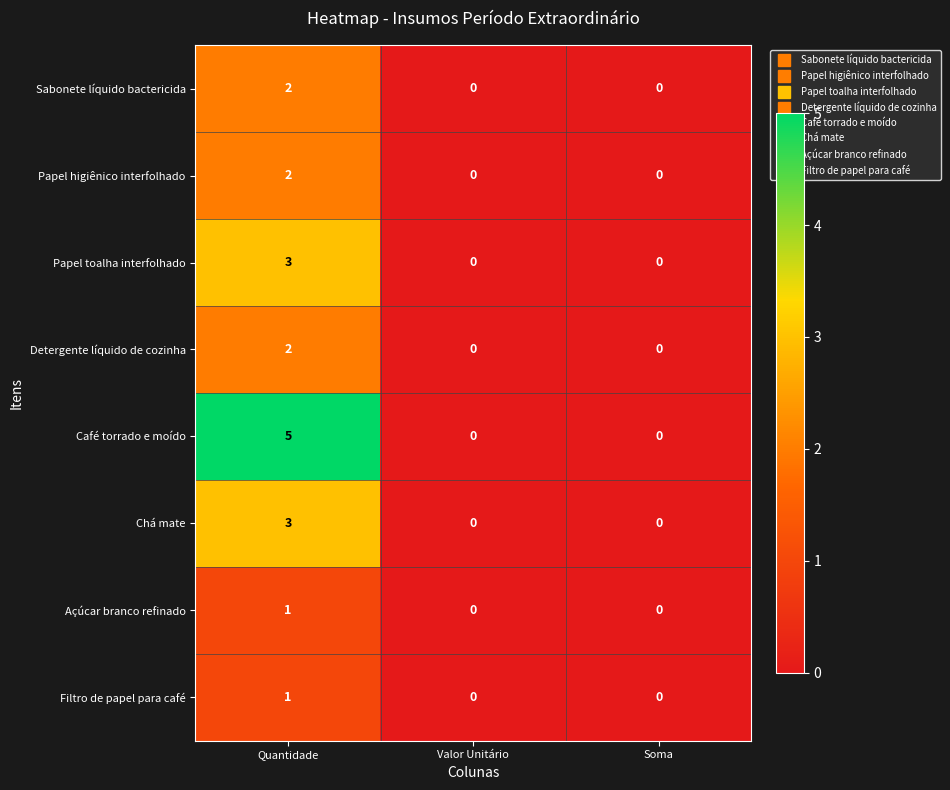

The value of Chá mate at Quantidade is 3. True or false?

True